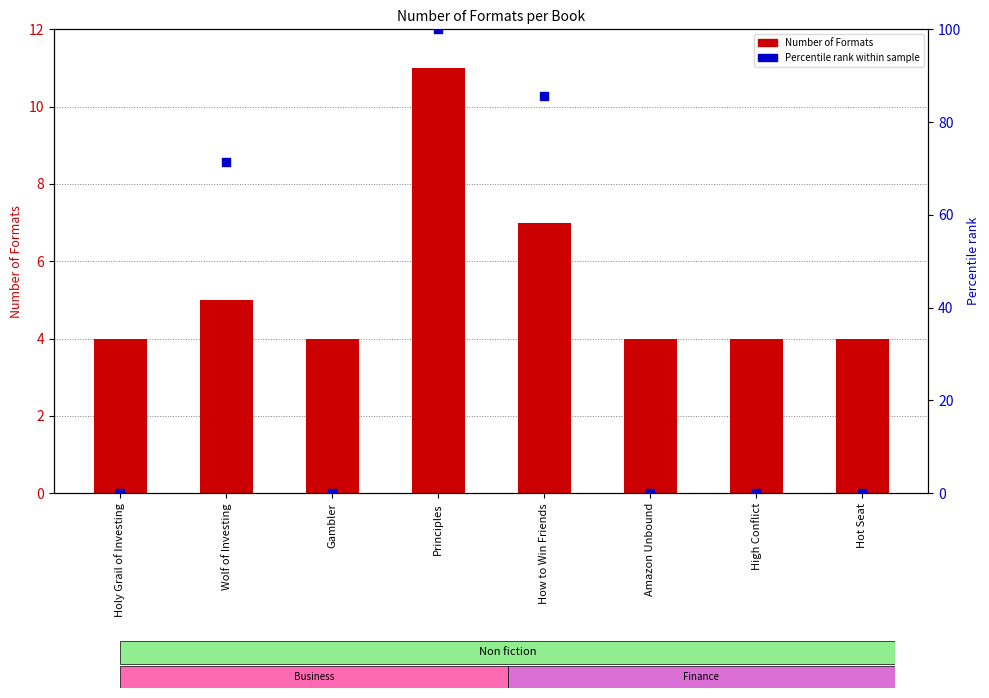

Which series contains the highest Y value?

Percentile rank within sample